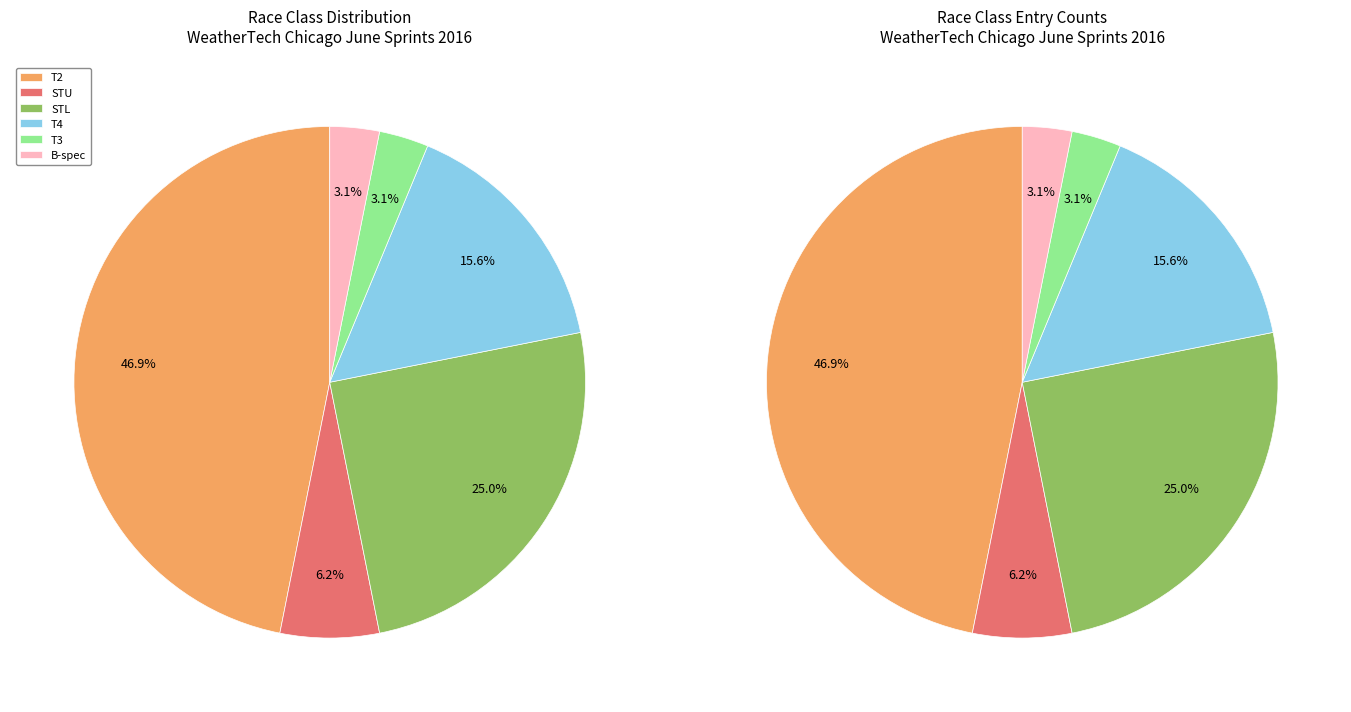

What is the change in value from T4 to T3?

-4